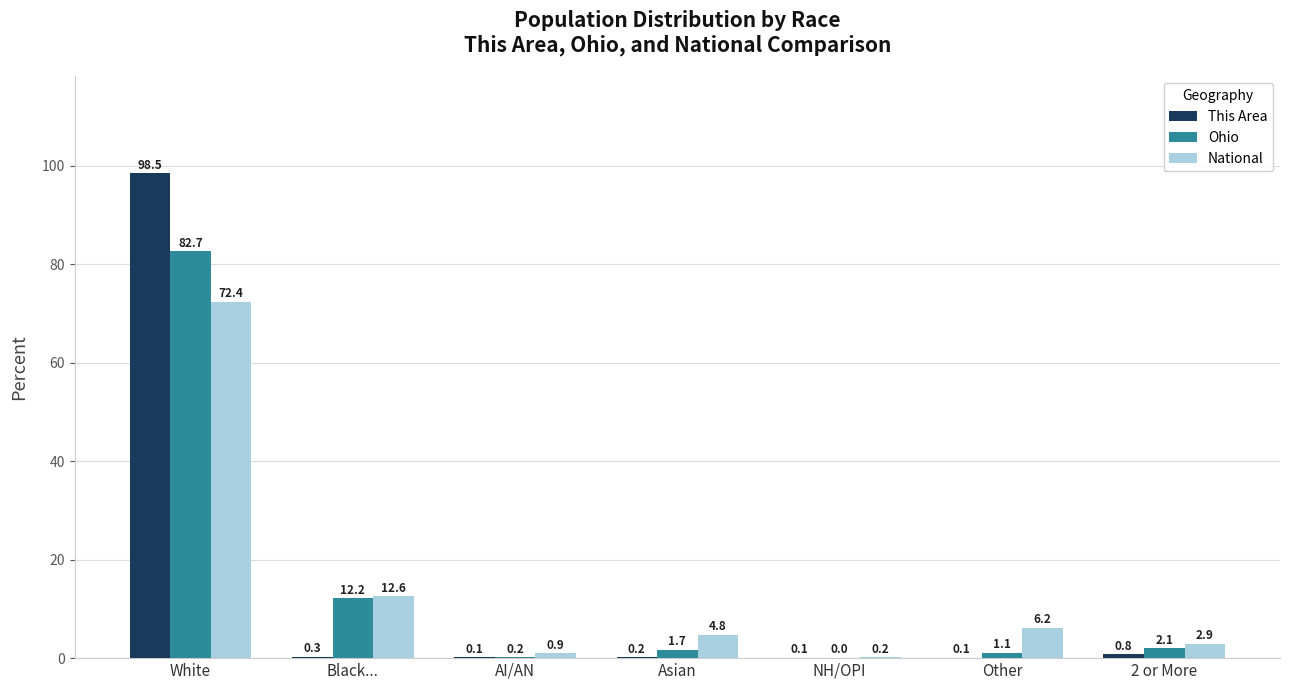

Is it true that This Area equals 54.8 at White?

False